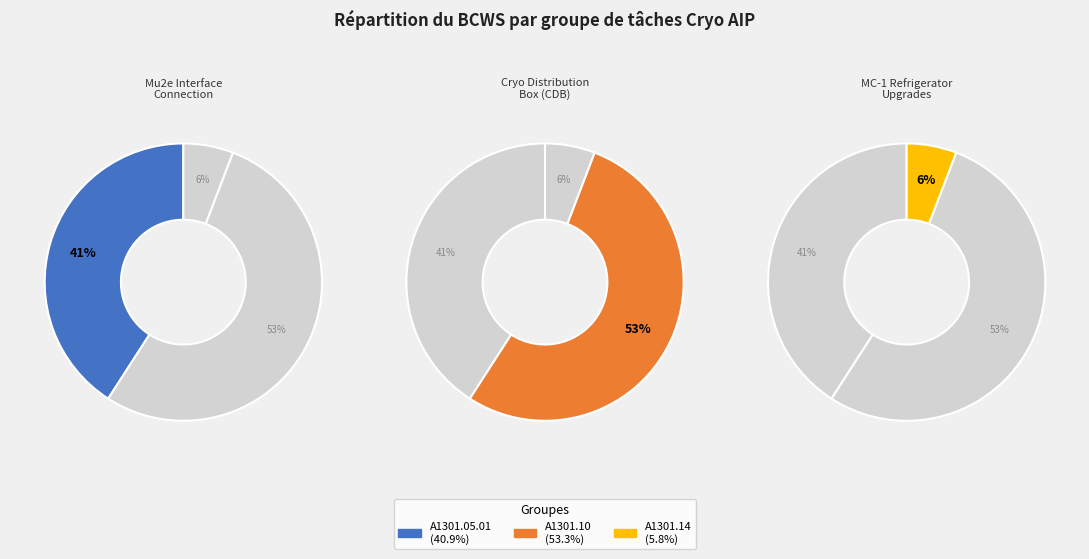

Which category accounts for the majority?

A1301.10